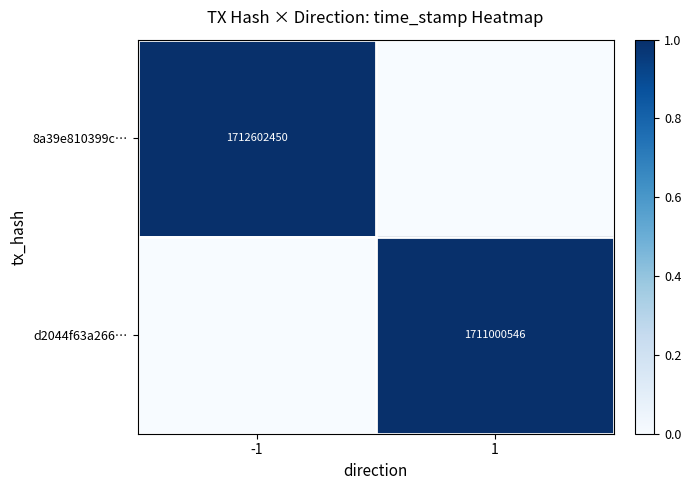

Which label corresponds to the smallest value in the chart?

1